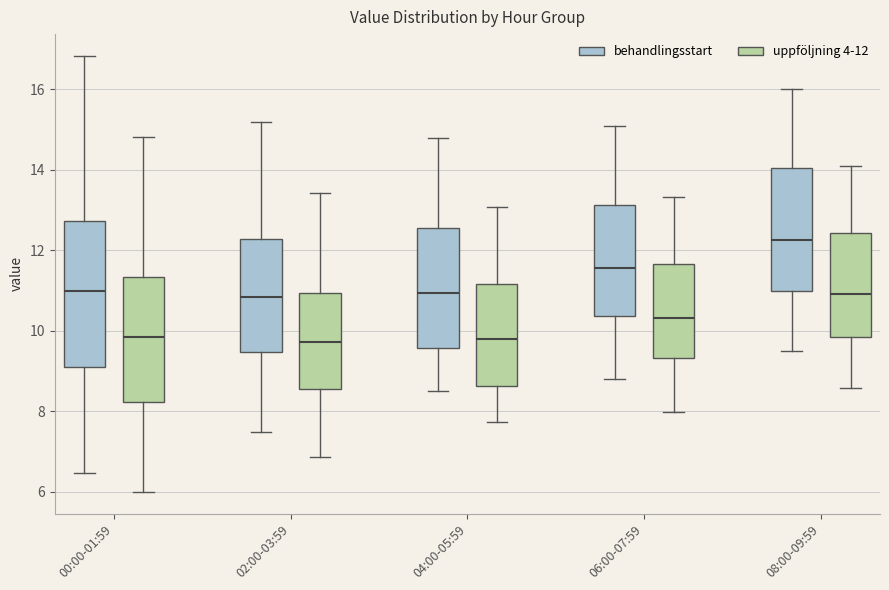

Reading left to right, transcribe this box plot: for each box, give where its median line is, the range the box spans, and where its two whiskers end, as read against the y-axis. The values are not printed on the chart, so give them approximately, as read against the axis.

00:00-01:59 (behandlingsstart): median 11.0, box 9.2 to 12.8, whiskers 6.4 to 16.8
00:00-01:59 (uppföljning 4-12): median 9.8, box 8.2 to 11.4, whiskers 6.0 to 14.8
02:00-03:59 (behandlingsstart): median 10.8, box 9.4 to 12.2, whiskers 7.6 to 15.2
02:00-03:59 (uppföljning 4-12): median 9.8, box 8.6 to 11.0, whiskers 6.8 to 13.4
04:00-05:59 (behandlingsstart): median 11.0, box 9.6 to 12.6, whiskers 8.6 to 14.8
04:00-05:59 (uppföljning 4-12): median 9.8, box 8.6 to 11.2, whiskers 7.8 to 13.0
06:00-07:59 (behandlingsstart): median 11.6, box 10.4 to 13.2, whiskers 8.8 to 15.2
06:00-07:59 (uppföljning 4-12): median 10.4, box 9.4 to 11.6, whiskers 8.0 to 13.4
08:00-09:59 (behandlingsstart): median 12.2, box 11.0 to 14.0, whiskers 9.6 to 16.0
08:00-09:59 (uppföljning 4-12): median 11.0, box 9.8 to 12.4, whiskers 8.6 to 14.2